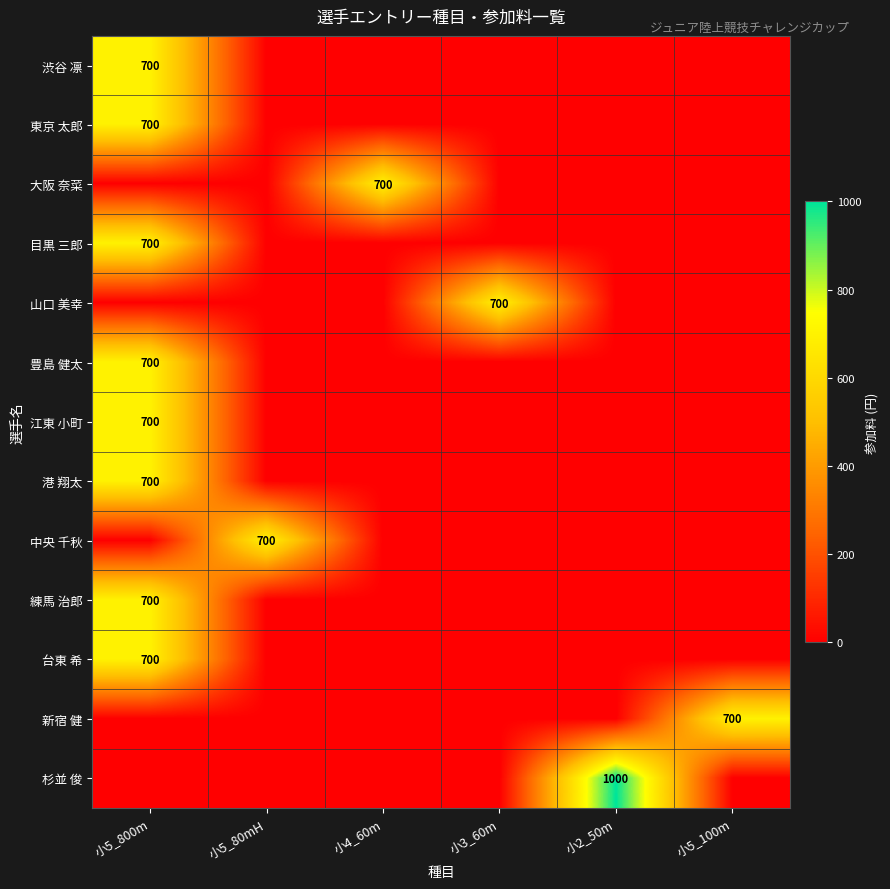

Is it true that 江東 小町 equals 700 at 小5_800m?

True